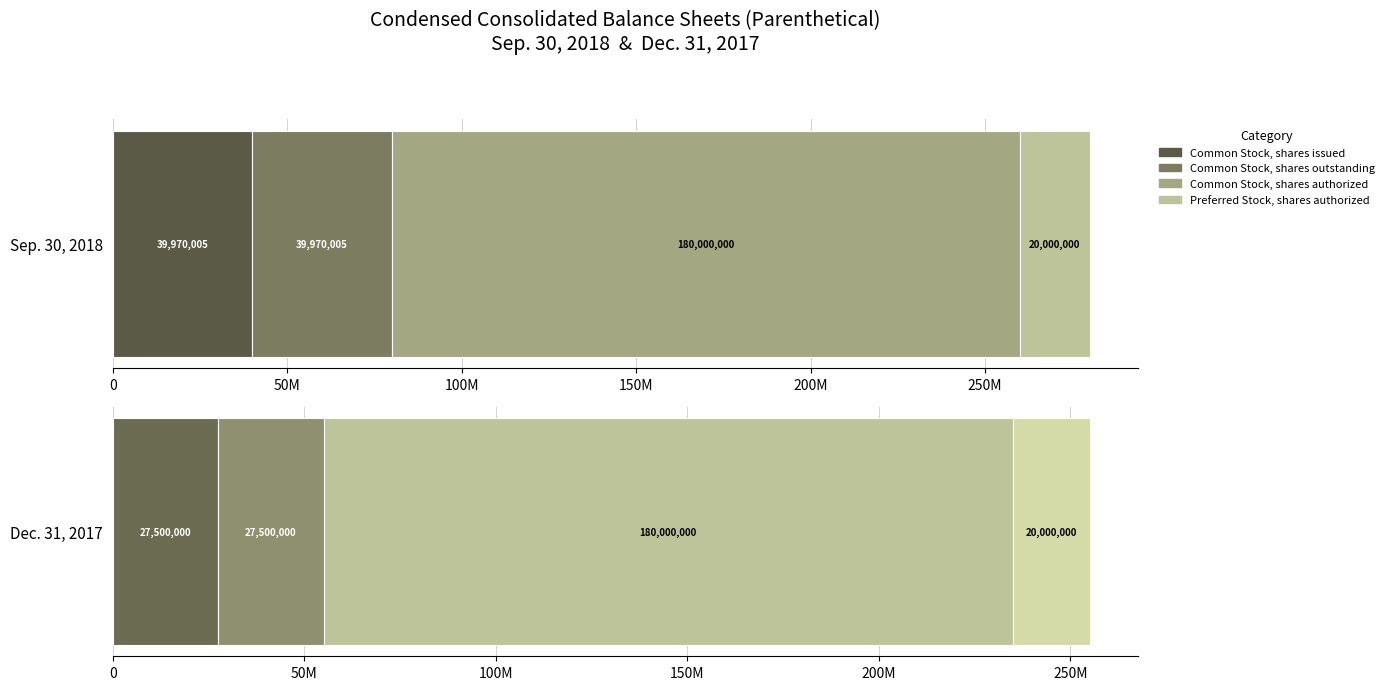

Is it true that Dec. 31, 2017 equals 37776671 at Common Stock, shares outstanding?

False